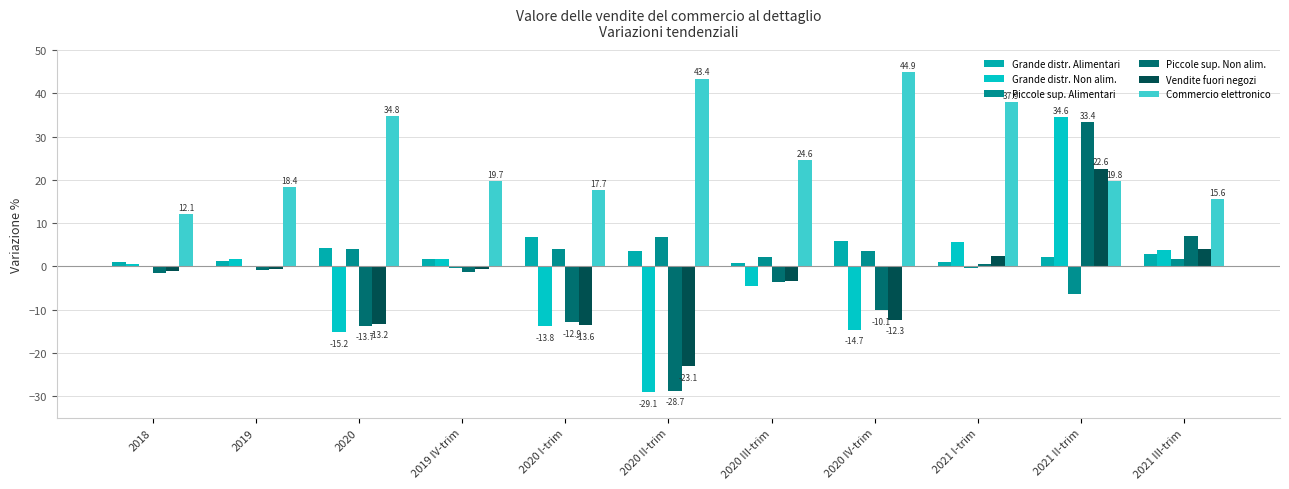

What is the approximate value of Commercio elettronico at 2020 I-trim?

17.7